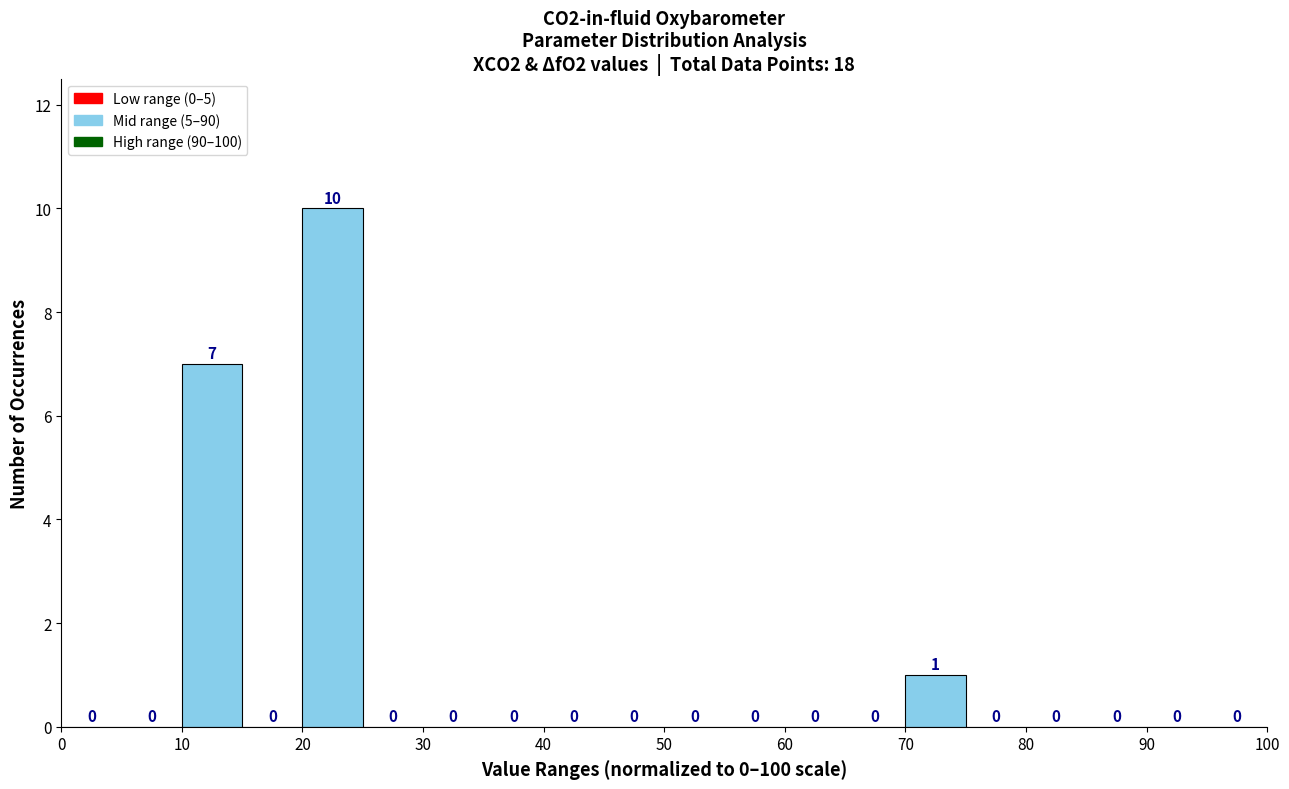

Reading left to right, list every bar in this chart as the range it spans on the x-axis followed by its height.

0 to 5: 0
5 to 10: 0
10 to 15: 7
15 to 20: 0
20 to 25: 10
25 to 30: 0
30 to 35: 0
35 to 40: 0
40 to 45: 0
45 to 50: 0
50 to 55: 0
55 to 60: 0
60 to 65: 0
65 to 70: 0
70 to 75: 1
75 to 80: 0
80 to 85: 0
85 to 90: 0
90 to 95: 0
95 to 100: 0